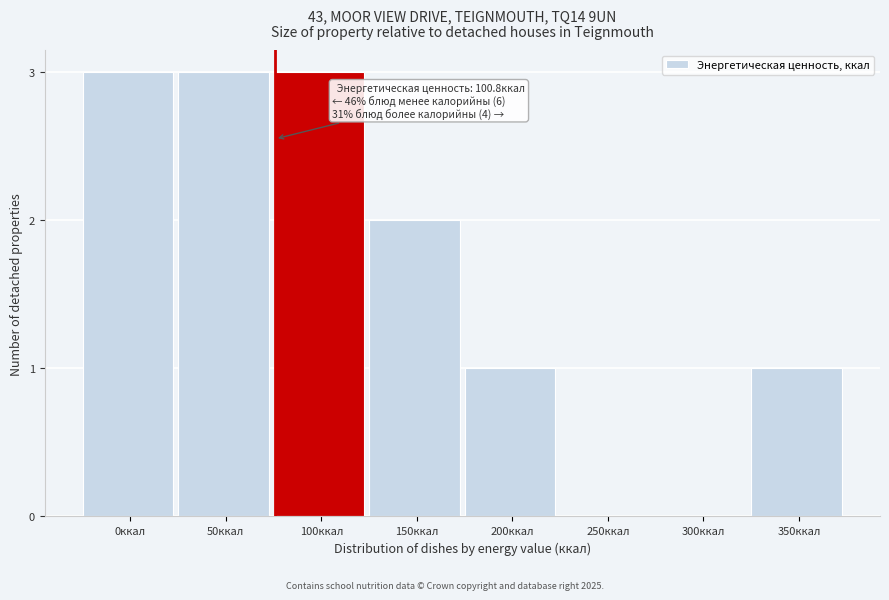

Reading left to right, extract all data points from this chart.

0ккал=3	50ккал=3	100ккал=3	150ккал=2	200ккал=1	250ккал=0	300ккал=0	350ккал=1